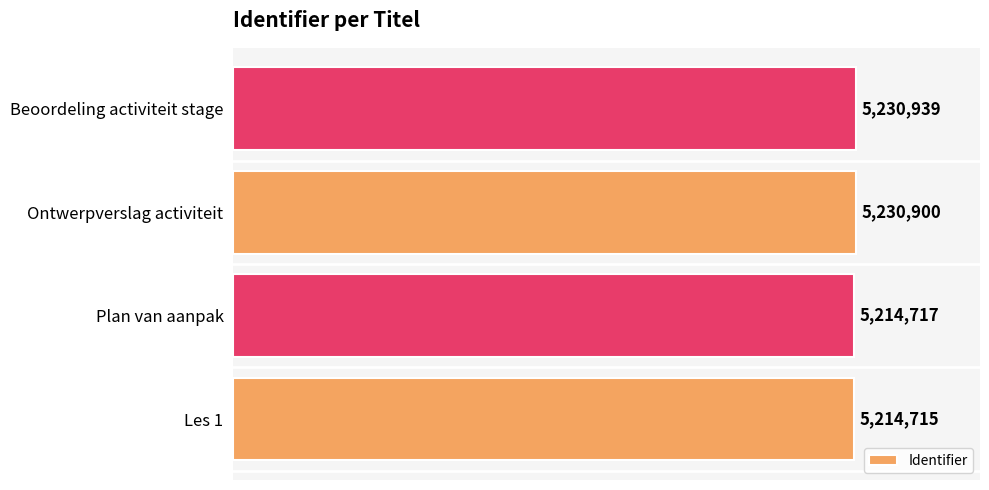

Are the bars horizontal?

Yes